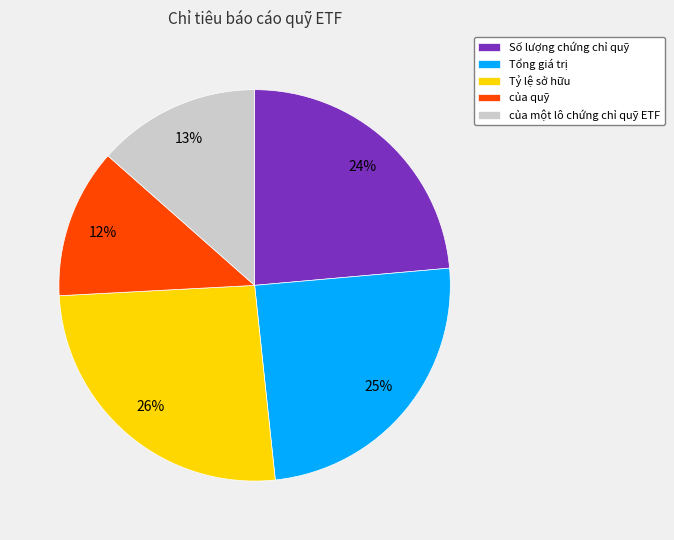

What is the ratio of the value at của một lô chứng chỉ quỹ ETF to the value at Tỷ lệ sở hữu?

0.5